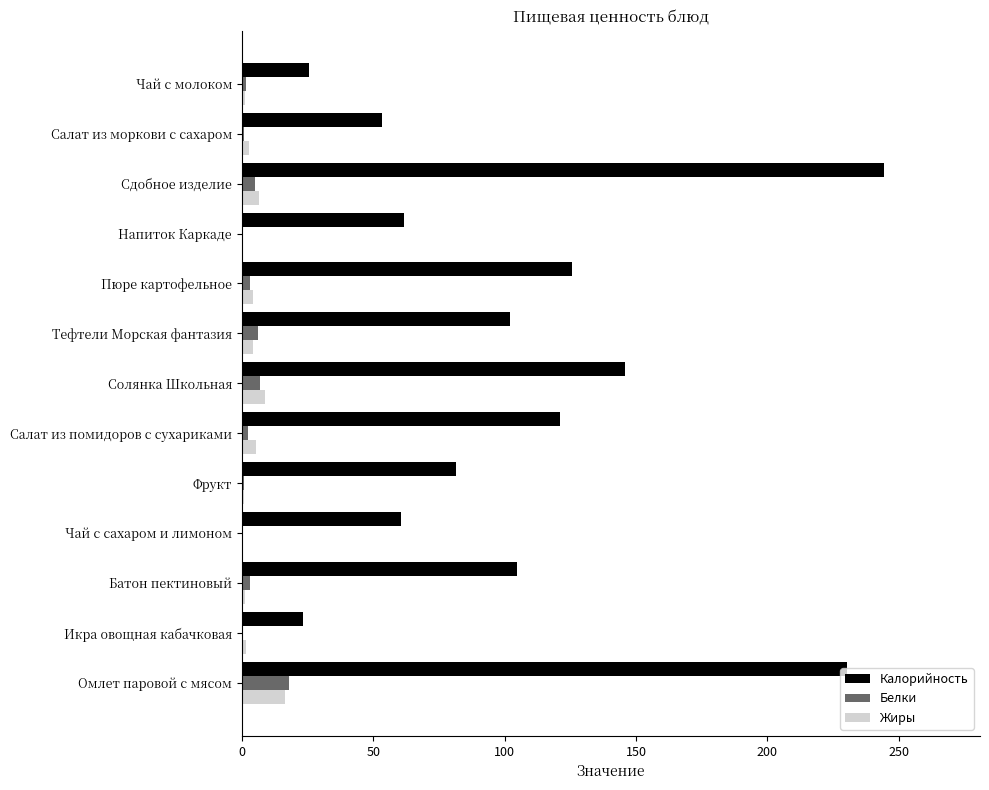

What is the sum of all Калорийность values?

1380.2